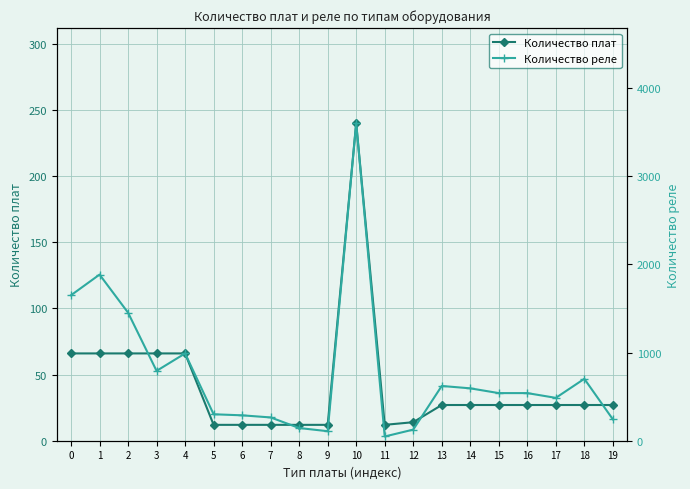

True or false: Количество реле has more than 1 points higher than both neighbors.

True